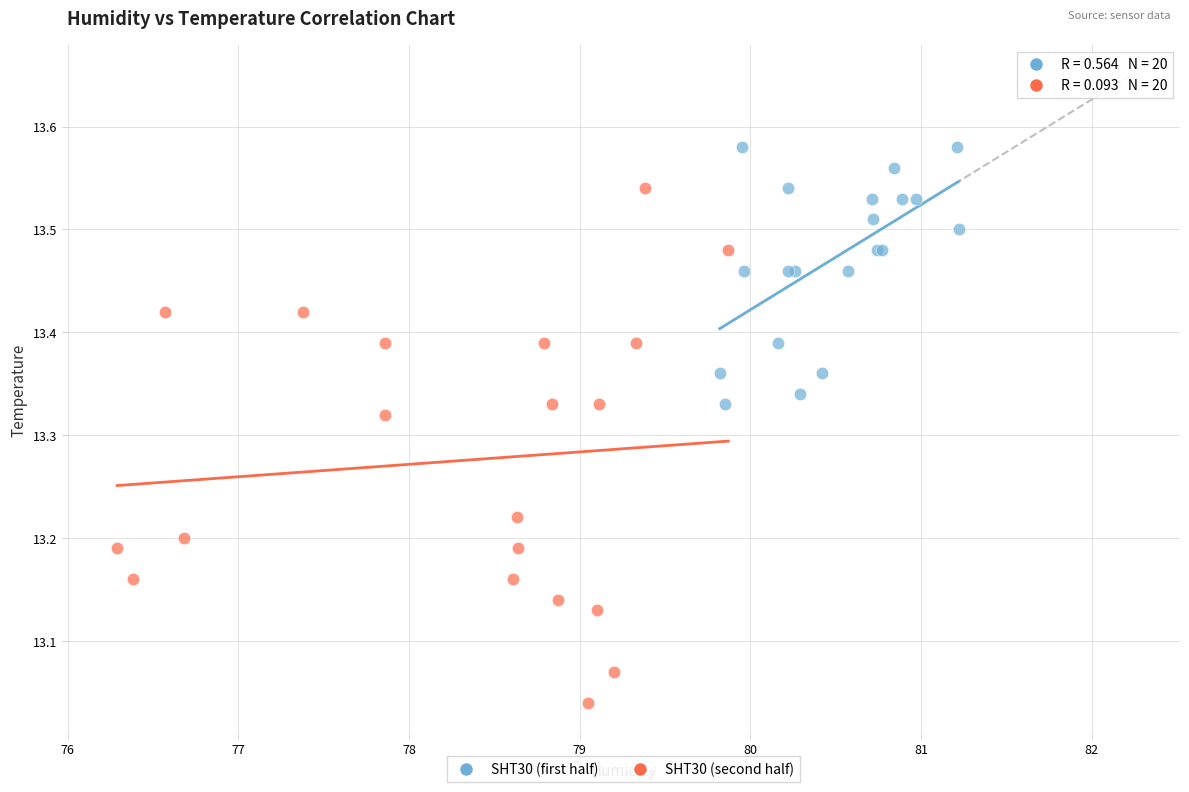

Which series reaches the maximum Y coordinate?

SHT30 (first half)